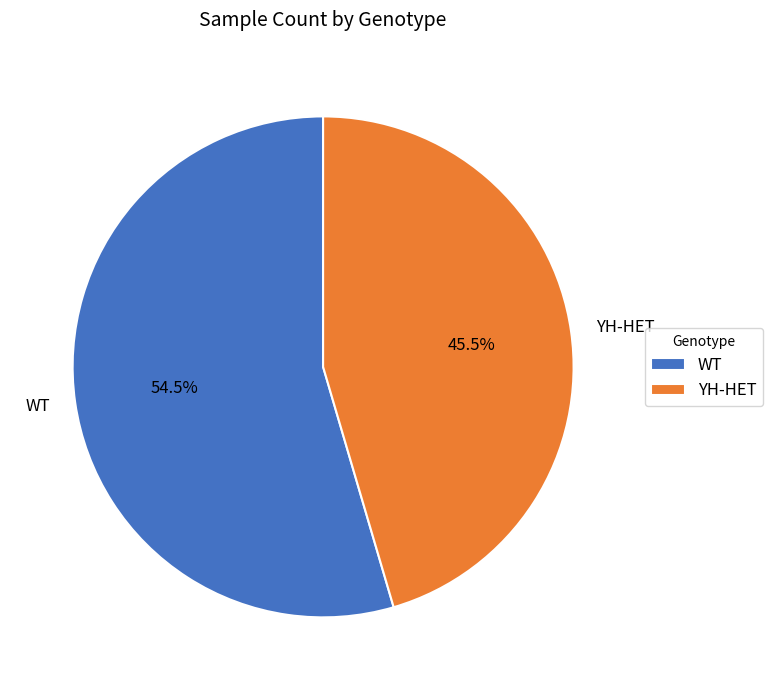

Is there any slice that represents more than half of the pie?

Yes